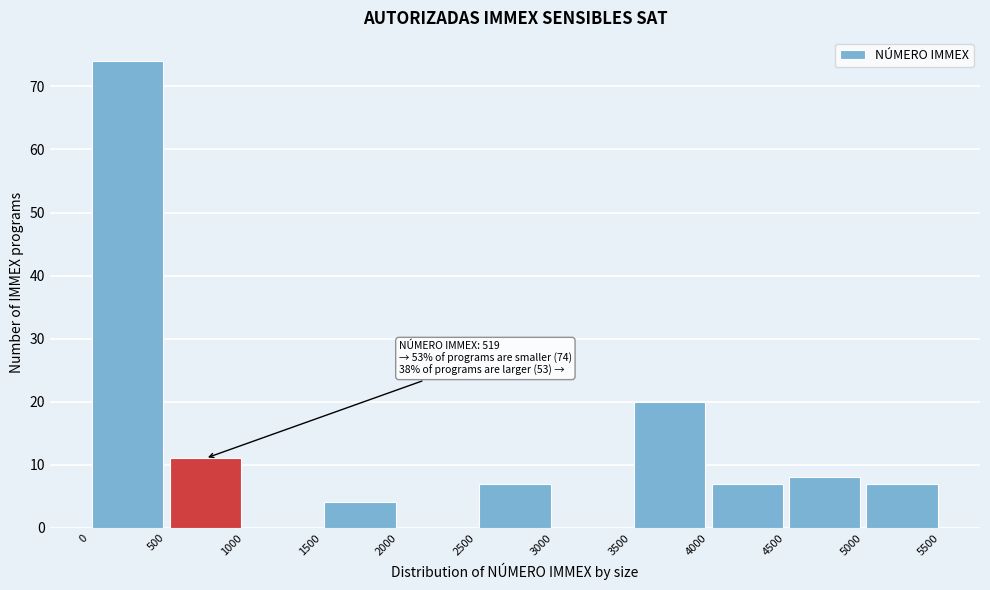

Over which range of the x-axis is the bar tallest?

0 to 500